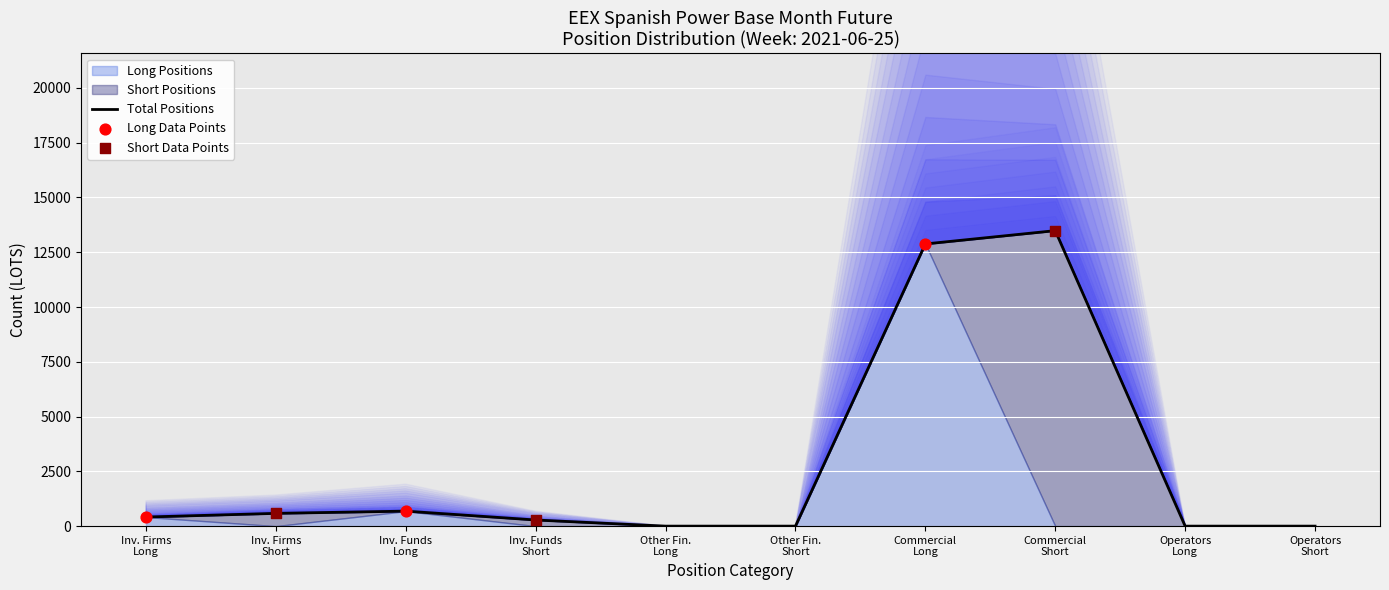

At how many categories does at least one series exceed 8416?

2